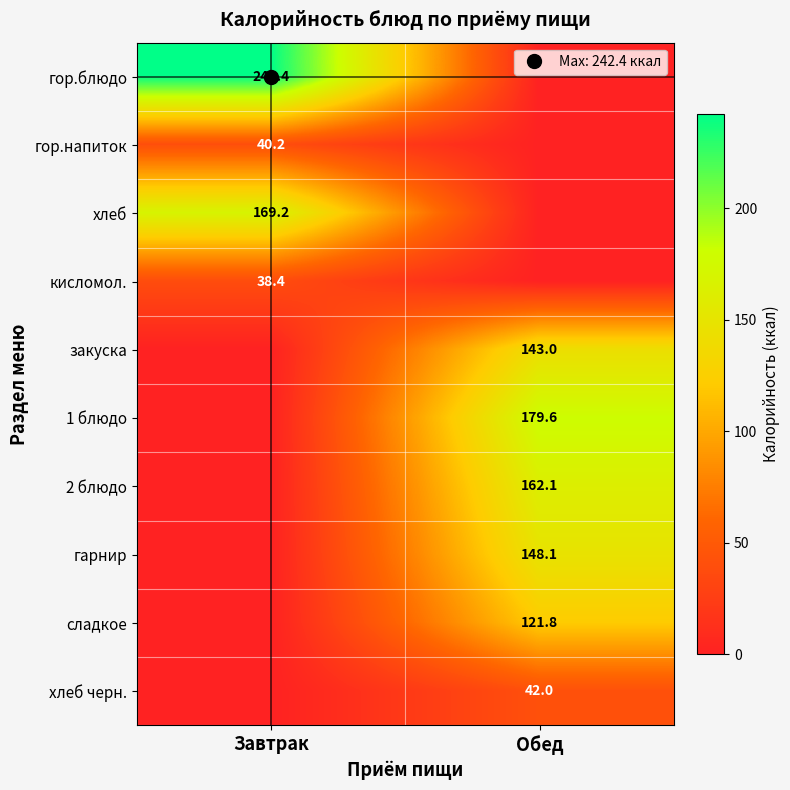

Is it true that 1 блюдо equals 315.4 at Обед?

False